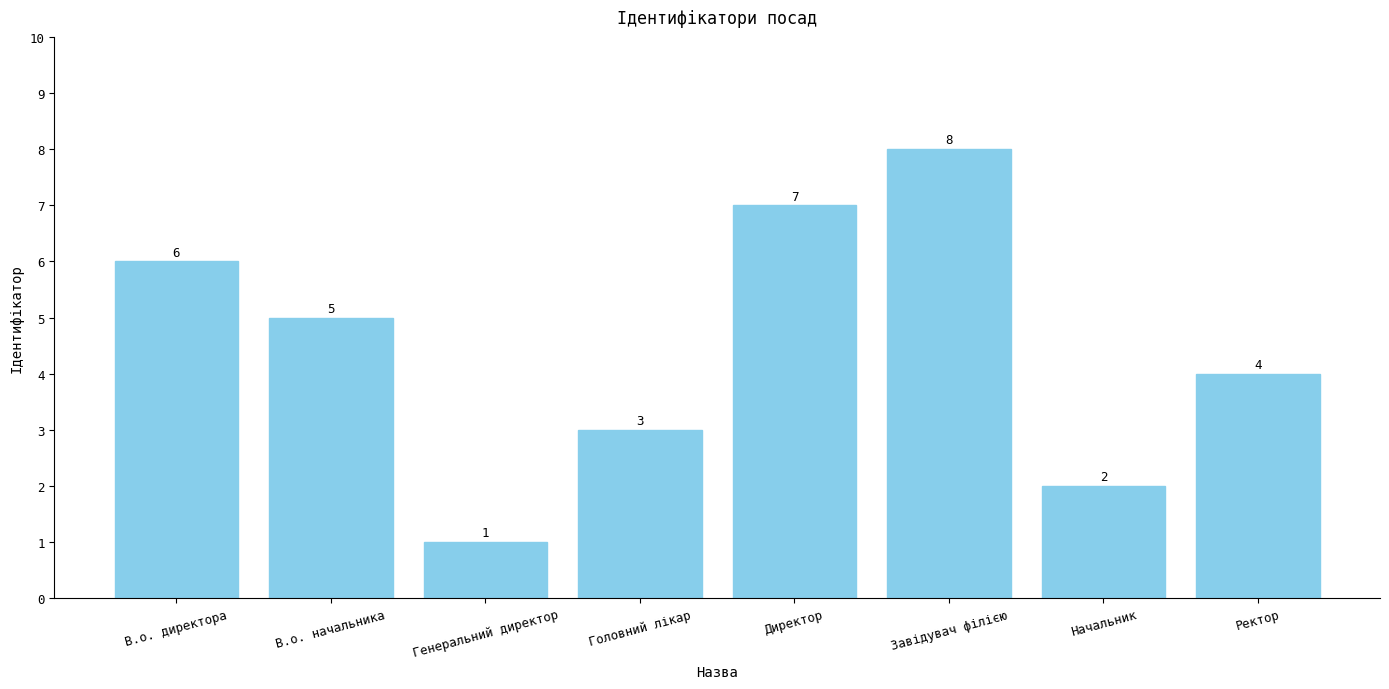

The chart shows a value of 2 at Начальник. True or false?

True